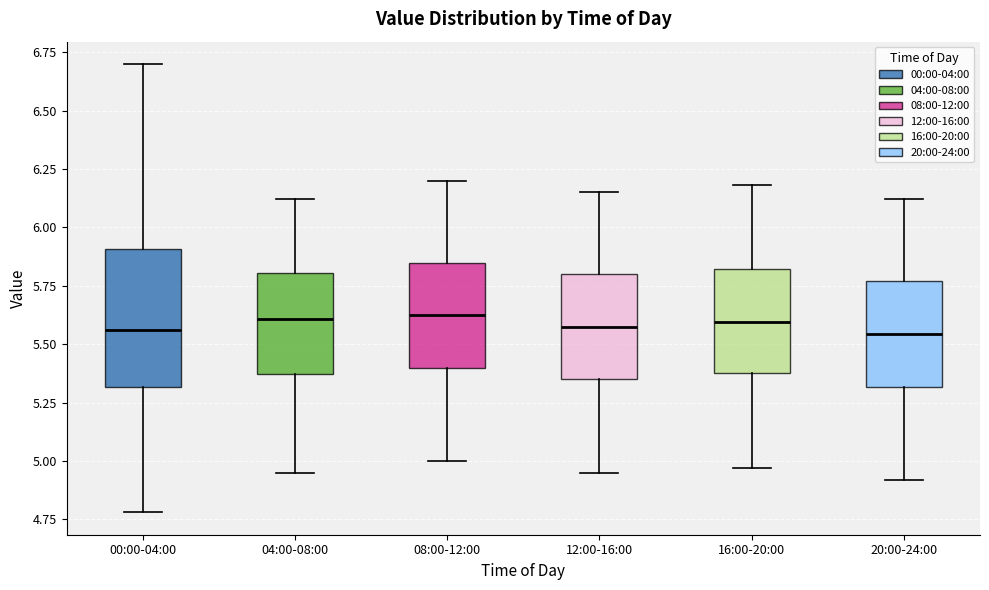

Reading left to right, read every box against the y-axis: the position of its median line, the range the box covers, and the ends of its whiskers. The values are not printed on the chart, so give them approximately, as read against the axis.

00:00-04:00: median 5.55, box 5.30 to 5.90, whiskers 4.80 to 6.70
04:00-08:00: median 5.60, box 5.35 to 5.80, whiskers 4.95 to 6.10
08:00-12:00: median 5.65, box 5.40 to 5.85, whiskers 5.00 to 6.20
12:00-16:00: median 5.60, box 5.35 to 5.80, whiskers 4.95 to 6.15
16:00-20:00: median 5.60, box 5.40 to 5.80, whiskers 4.95 to 6.20
20:00-24:00: median 5.55, box 5.30 to 5.75, whiskers 4.90 to 6.10